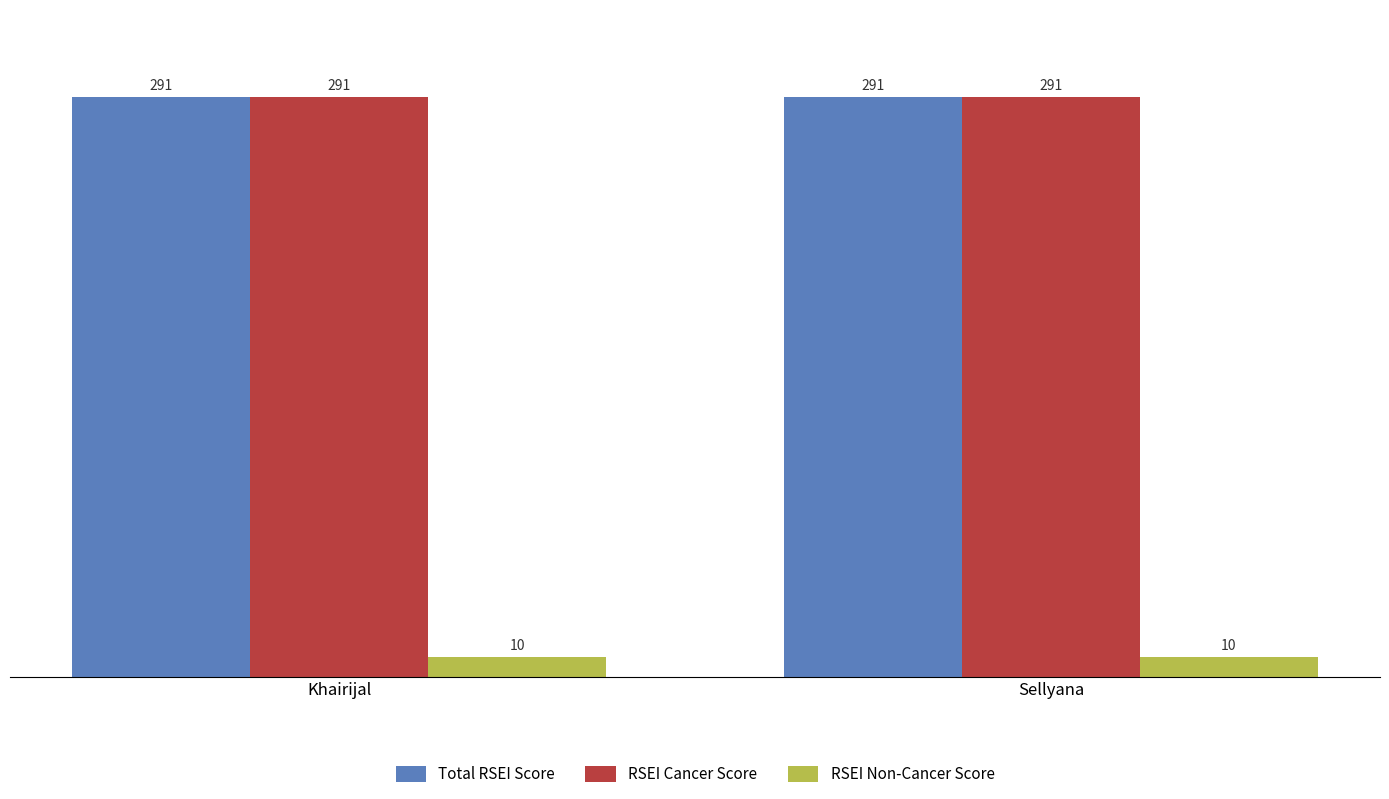

At how many categories does at least one series exceed 220?

2